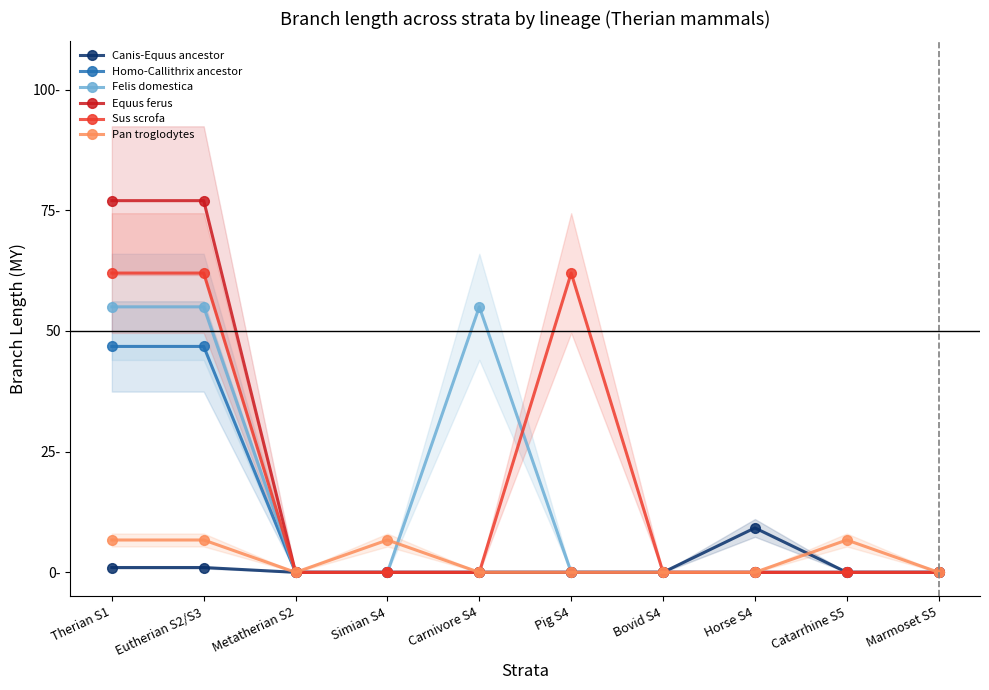

Is it true that Pan troglodytes equals 9.4 at Eutherian S2/S3?

False